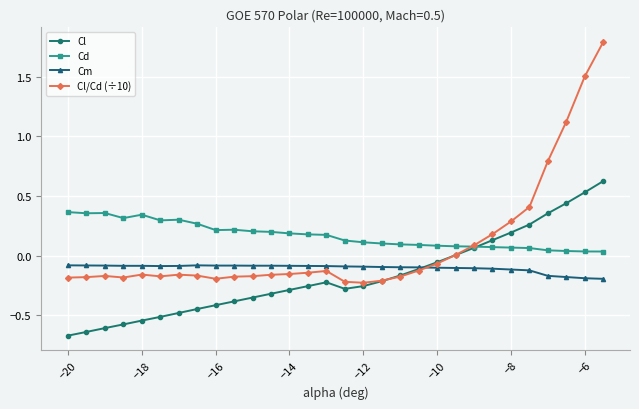

True or false: Cd and Cm cross at least once.

False